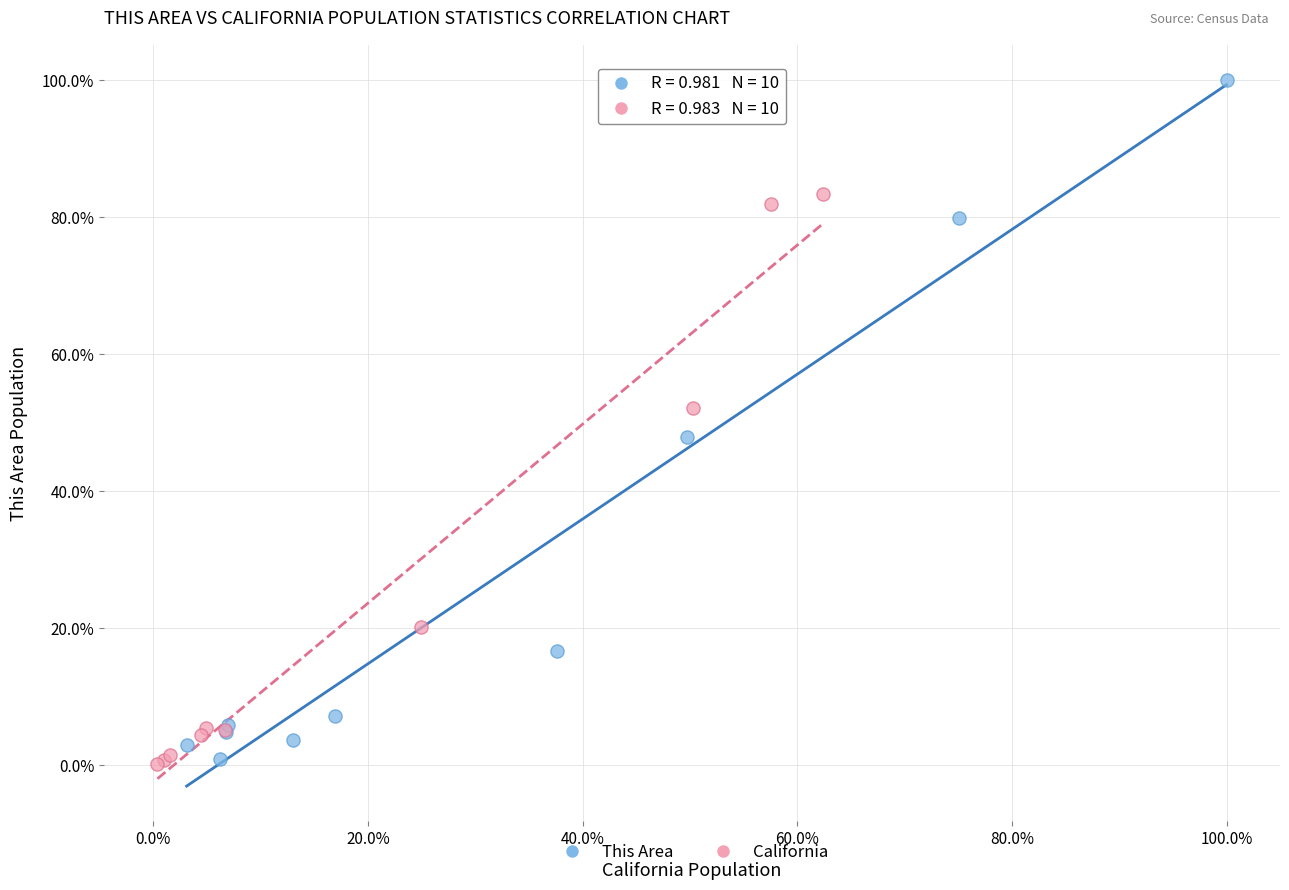

Which series contains the highest Y value?

This Area